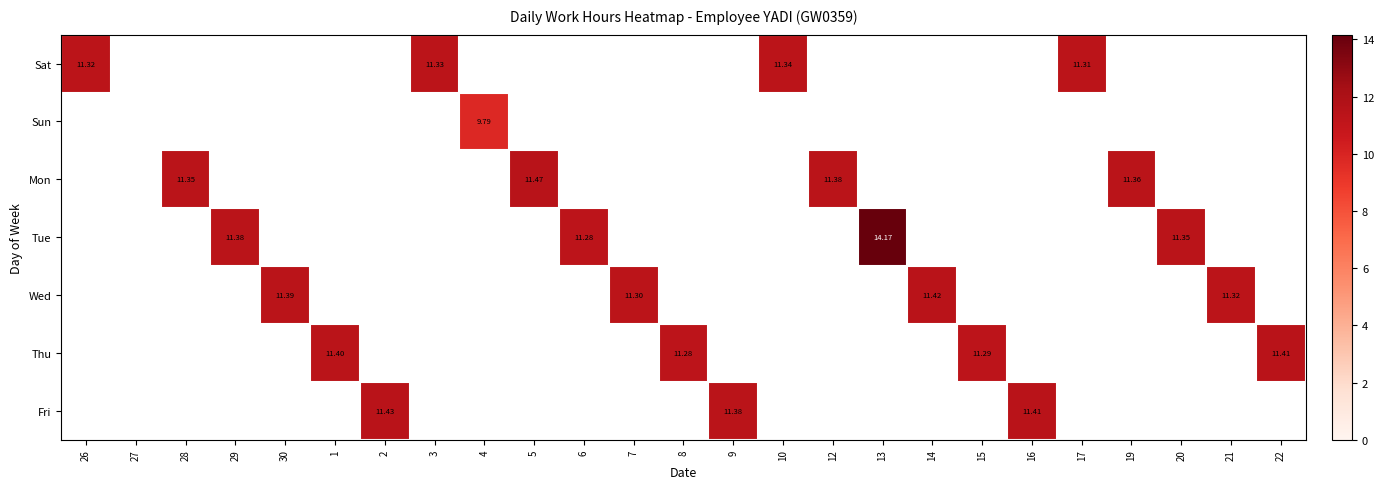

How many distinct data groups are displayed?

7